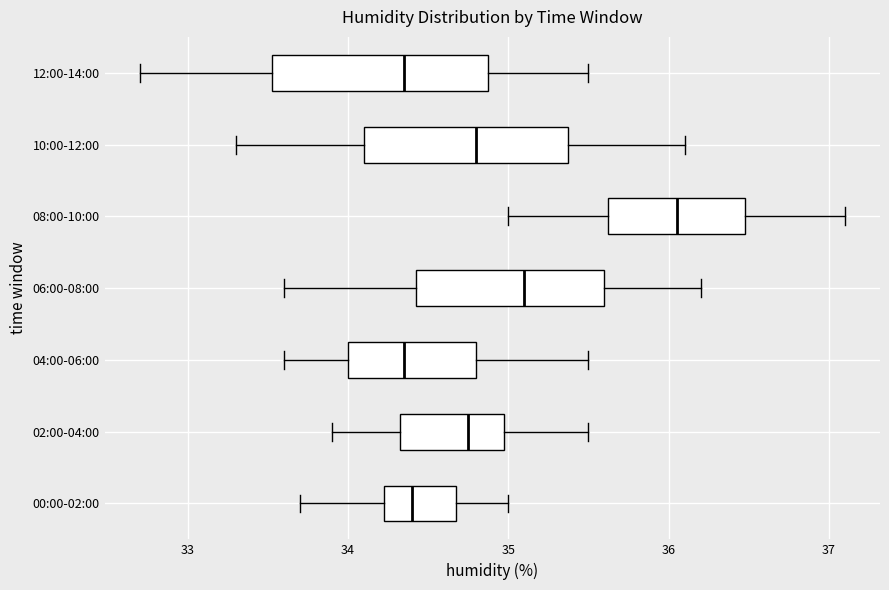

Which box's median line is the furthest to the right?

08:00-10:00